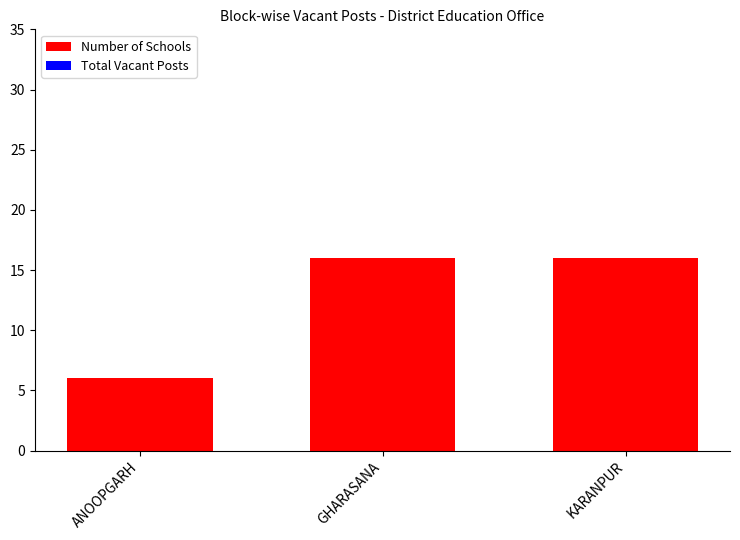

Reading left to right, what are all the values shown in this chart?

ANOOPGARH=6	GHARASANA=16	KARANPUR=16